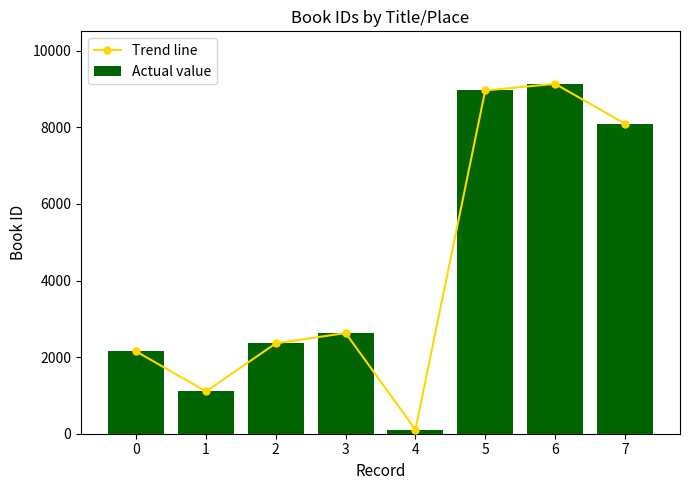

Are the bars grouped side by side (vs. stacked)?

Yes